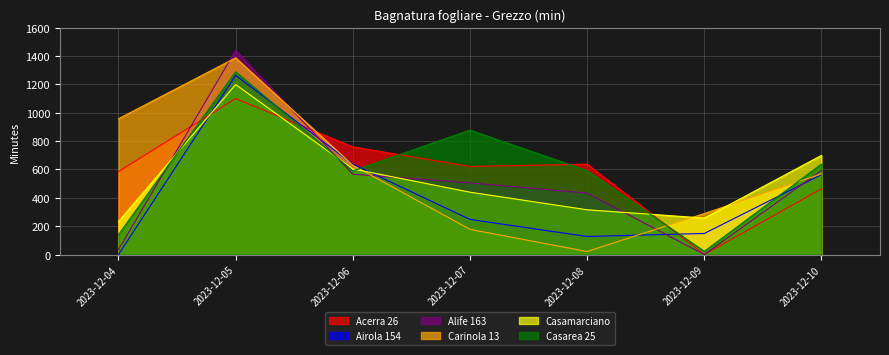

Which label corresponds to the largest value in the chart?

2023-12-05